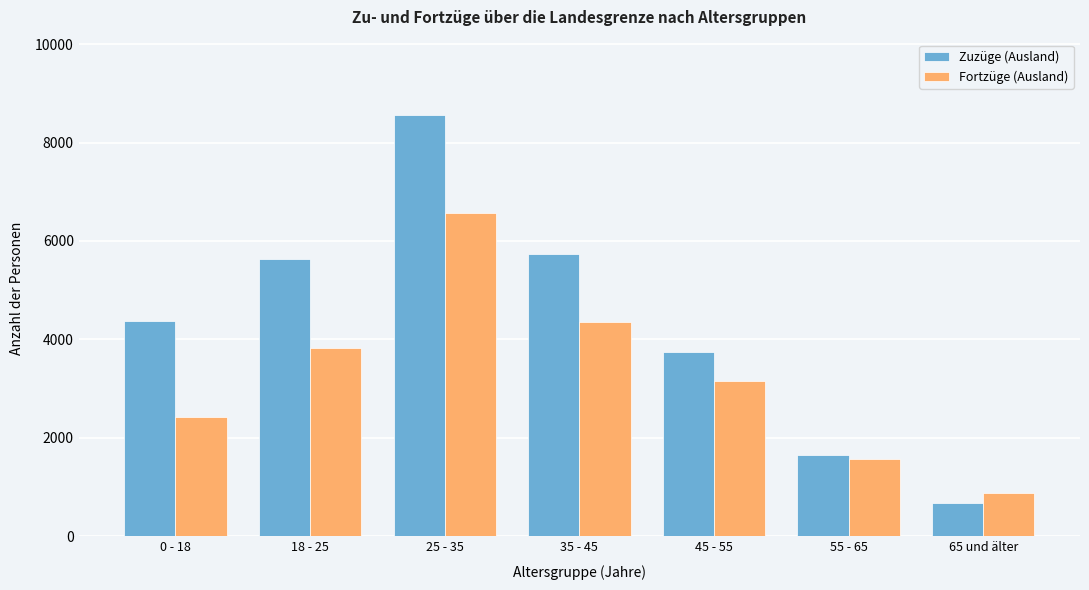

Reading left to right, extract all data points from this chart.

Zuzüge (Ausland): 4369	5637	8551	5729	3754	1657	678
Fortzüge (Ausland): 2417	3829	6571	4358	3164	1572	883